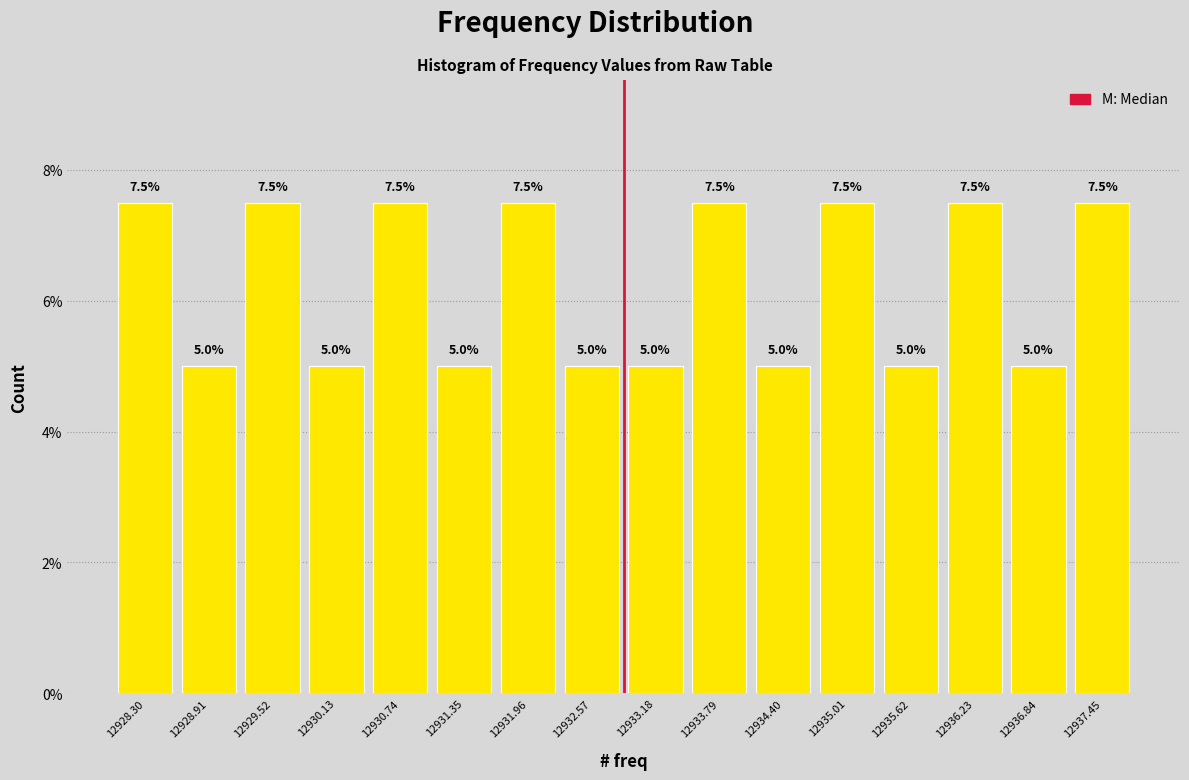

How tall is the bar that spans 12935.3 to 12935.9 on the x-axis? The bar edges are not printed on the chart, so give them approximately, as read against the axis.

5.0